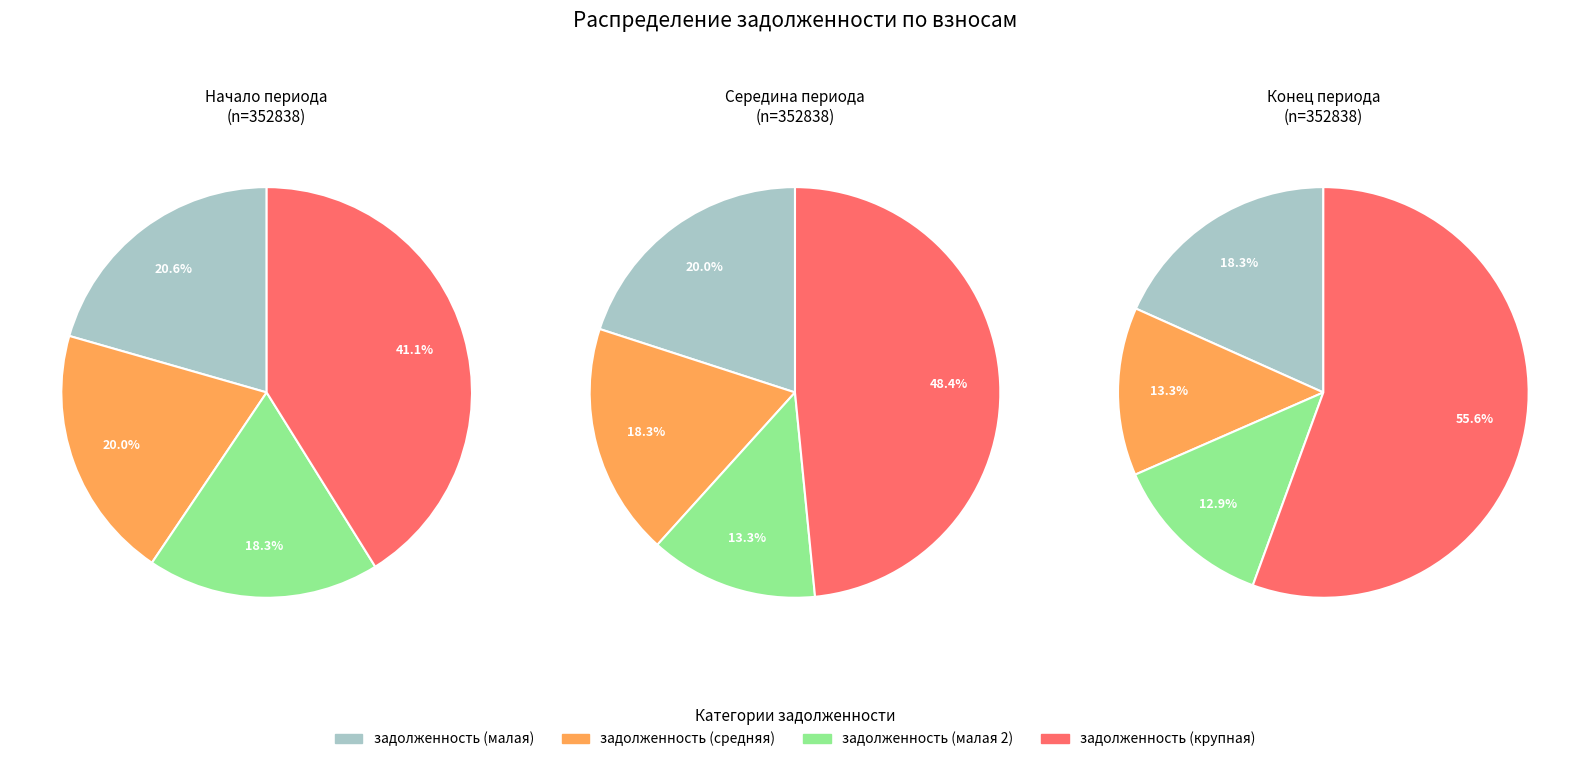

Does 16 represent more than half of the total?

No